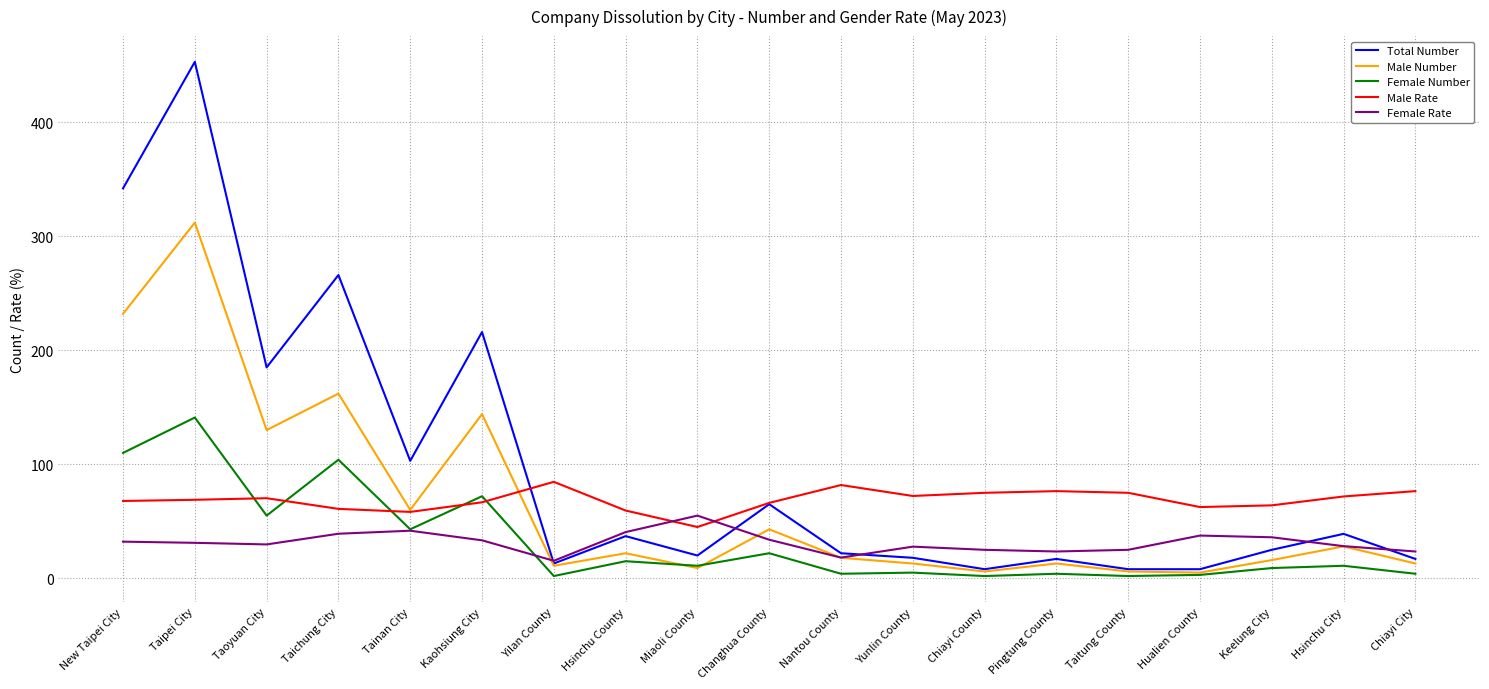

True or false: Female Number and Total Number intersect in this chart.

False